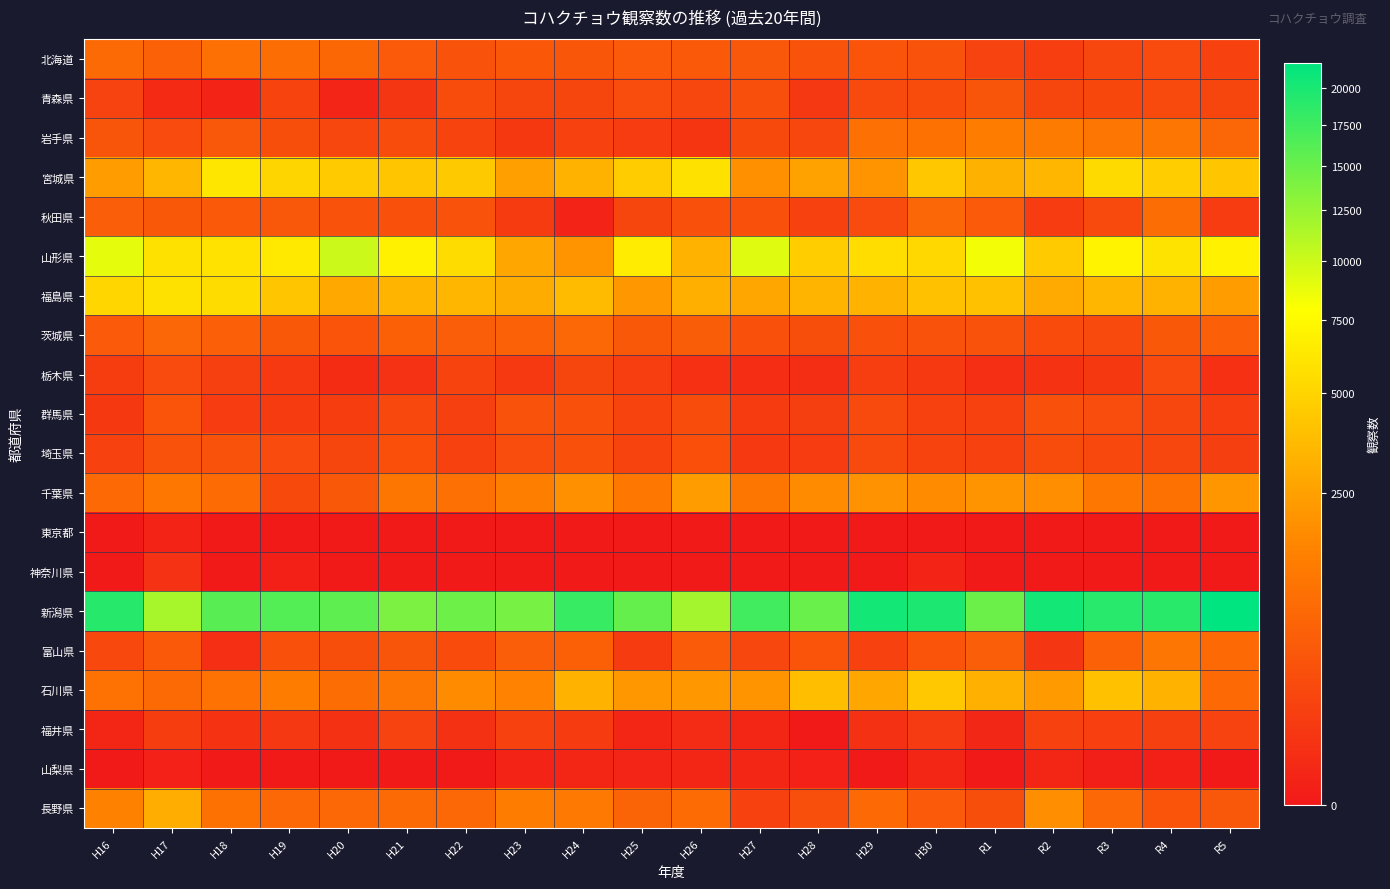

Reading left to right, what are all the values shown in this chart?

北海道: H16=795	H17=603	H18=937	H19=864	H20=732	H21=453	H22=336	H23=407	H24=388	H25=457	H26=442	H27=396	H28=337	H29=366	H30=330	R1=152	R2=111	R3=180	R4=235	R5=149
青森県: H16=152	H17=17	H18=6	H19=163	H20=7	H21=59	H22=254	H23=177	H24=176	H25=263	H26=180	H27=289	H28=67	H29=219	H30=246	R1=381	R2=178	R3=193	R4=230	R5=178
岩手県: H16=375	H17=234	H18=403	H19=274	H20=183	H21=259	H22=166	H23=71	H24=132	H25=97	H26=50	H27=214	H28=184	H29=935	H30=964	R1=1328	R2=1255	R3=1073	R4=1074	R5=682
宮城県: H16=2400	H17=3433	H18=6149	H19=5081	H20=4481	H21=4238	H22=4385	H23=2510	H24=3270	H25=4546	H26=5818	H27=1966	H28=2569	H29=2065	H30=4291	R1=3198	R2=3424	R3=5395	R4=4625	R5=4221
秋田県: H16=533	H17=418	H18=441	H19=404	H20=338	H21=315	H22=340	H23=87	H24=4	H25=171	H26=305	H27=307	H28=138	H29=237	H30=702	R1=453	R2=98	R3=230	R4=875	R5=100
山形県: H16=8957	H17=5814	H18=5834	H19=6344	H20=10094	H21=6860	H22=5519	H23=2732	H24=2050	H25=6543	H26=3242	H27=9182	H28=4577	H29=5555	H30=5249	R1=8416	R2=4462	R3=7037	R4=5937	R5=6891
福島県: H16=5113	H17=5795	H18=5504	H19=4235	H20=2800	H21=3334	H22=3431	H23=2967	H24=3648	H25=2196	H26=3081	H27=2789	H28=3316	H29=3308	H30=3968	R1=3962	R2=2888	R3=3443	R4=3292	R5=2402
茨城県: H16=461	H17=717	H18=549	H19=431	H20=357	H21=562	H22=527	H23=602	H24=741	H25=428	H26=516	H27=315	H28=274	H29=309	H30=334	R1=325	R2=239	R3=225	R4=432	R5=550
栃木県: H16=103	H17=236	H18=126	H19=79	H20=22	H21=43	H22=158	H23=76	H24=177	H25=110	H26=35	H27=26	H28=28	H29=112	H30=81	R1=32	R2=47	R3=73	R4=236	R5=36
群馬県: H16=73	H17=364	H18=99	H19=93	H20=104	H21=202	H22=128	H23=335	H24=303	H25=161	H26=249	H27=90	H28=117	H29=225	H30=150	R1=132	R2=318	R3=266	R4=183	R5=113
埼玉県: H16=136	H17=331	H18=325	H19=237	H20=178	H21=291	H22=142	H23=266	H24=309	H25=165	H26=298	H27=79	H28=97	H29=229	H30=158	R1=142	R2=256	R3=203	R4=186	R5=120
千葉県: H16=751	H17=1166	H18=821	H19=213	H20=427	H21=1122	H22=931	H23=1389	H24=1946	H25=1170	H26=2387	H27=1114	H28=1766	H29=1978	H30=1748	R1=2044	R2=1836	R3=1172	R4=972	R5=2114
東京都: H16=0	H17=6	H18=0	H19=0	H20=0	H21=0	H22=0	H23=0	H24=0	H25=0	H26=0	H27=0	H28=0	H29=0	H30=0	R1=0	R2=0	R3=0	R4=0	R5=0
神奈川県: H16=0	H17=42	H18=0	H19=2	H20=0	H21=0	H22=0	H23=0	H24=0	H25=0	H26=0	H27=0	H28=0	H29=0	H30=5	R1=0	R2=0	R3=0	R4=0	R5=0
新潟県: H16=19082	H17=11748	H18=15984	H19=16278	H20=15675	H21=13965	H22=14750	H23=14196	H24=17979	H25=15247	H26=11898	H27=17346	H28=14931	H29=20346	H30=19823	R1=14876	R2=20413	R3=18993	R4=18916	R5=21791
富山県: H16=203	H17=439	H18=31	H19=300	H20=267	H21=381	H22=241	H23=535	H24=561	H25=87	H26=486	H27=179	H28=357	H29=133	H30=351	R1=526	R2=60	R3=590	R4=1083	R5=773
石川県: H16=1012	H17=796	H18=990	H19=1294	H20=859	H21=1093	H22=1770	H23=1518	H24=3270	H25=2134	H26=2135	H27=2071	H28=3861	H29=2778	H30=4357	R1=3156	R2=2274	R3=3987	R4=3234	R5=772
福井県: H16=9	H17=104	H18=46	H19=66	H20=38	H21=151	H22=38	H23=131	H24=92	H25=8	H26=19	H27=8	H28=0	H29=39	H30=86	R1=10	R2=132	R3=125	R4=128	R5=156
山梨県: H16=0	H17=3	H18=0	H19=0	H20=0	H21=0	H22=0	H23=5	H24=8	H25=7	H26=8	H27=8	H28=3	H29=0	H30=8	R1=0	R2=8	R3=1	R4=2	R5=0
長野県: H16=1467	H17=3016	H18=975	H19=742	H20=744	H21=784	H22=748	H23=1303	H24=1216	H25=646	H26=808	H27=144	H28=290	H29=764	H30=461	R1=271	R2=1887	R3=740	R4=367	R5=397